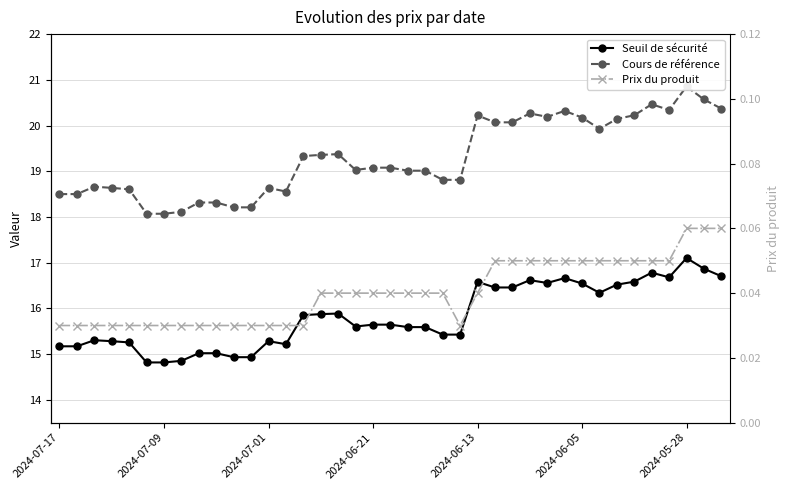

What is the total value across all series at 37?

37.5